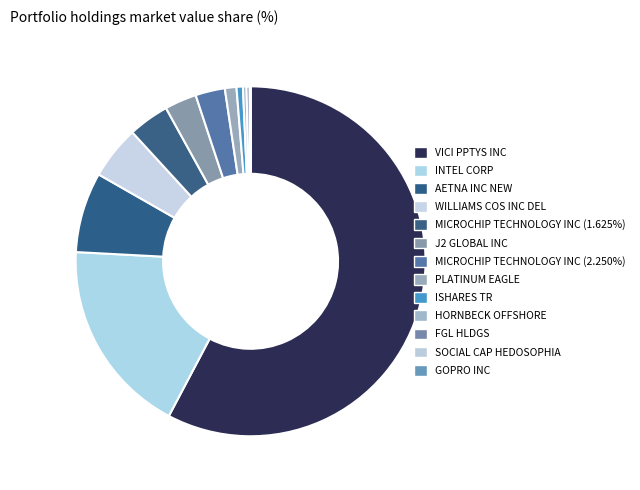

Which slice is the largest?

VICI PPTYS INC